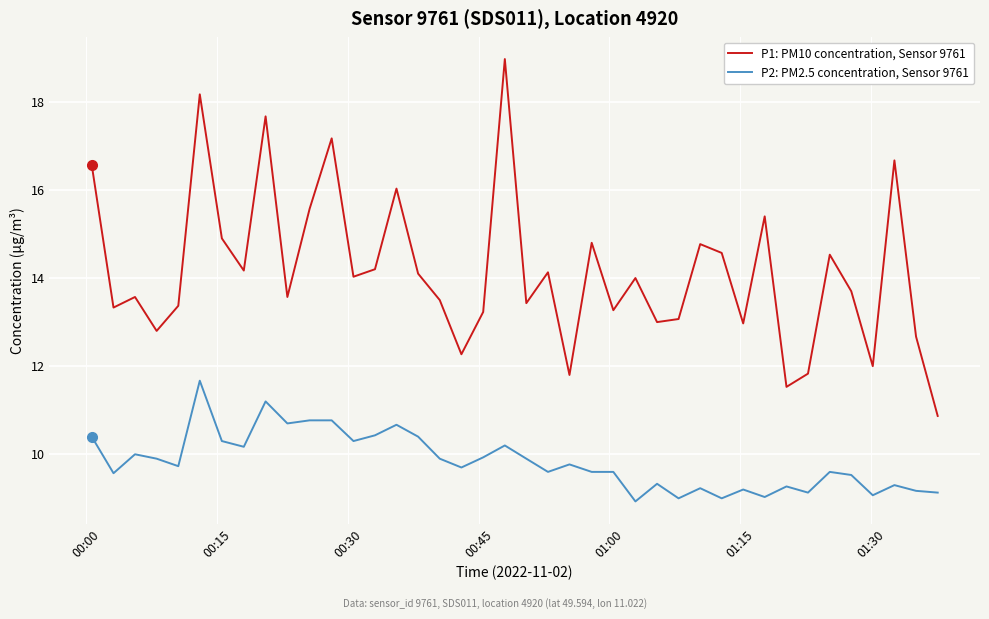

Which series has the largest total across all categories?

P1: PM10 concentration, Sensor 9761